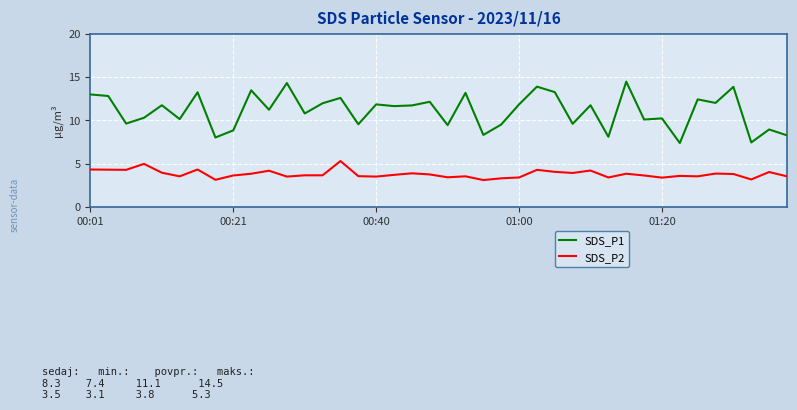

What is the maximum value for SDS_P2?

5.3